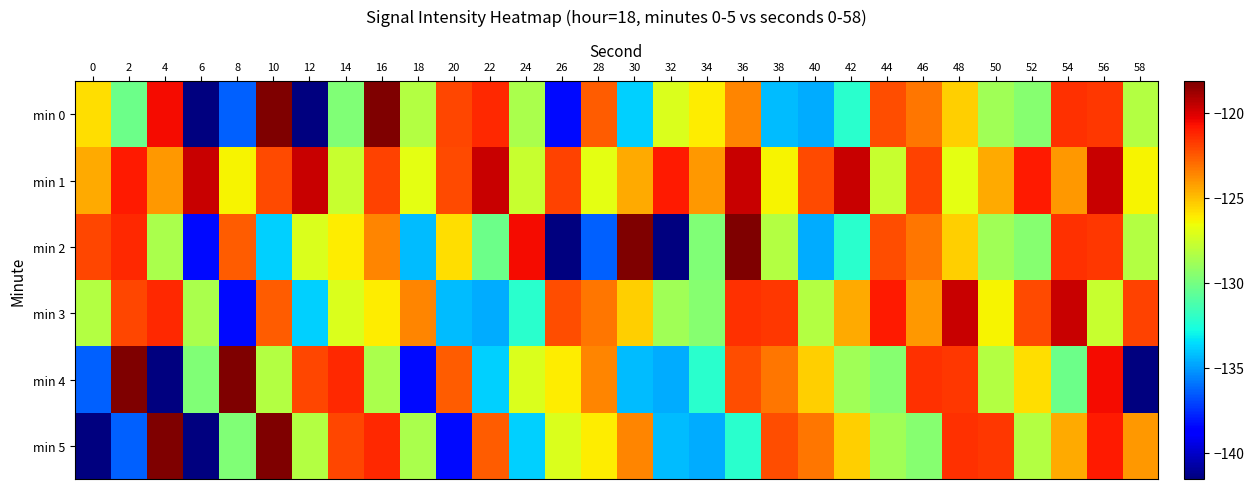

What is the difference between the second highest and second lowest values in the min 2 series?

23.4